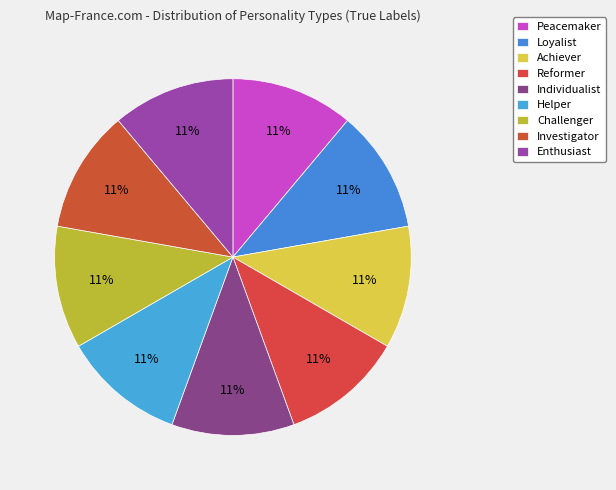

How many slices are in this pie chart?

9